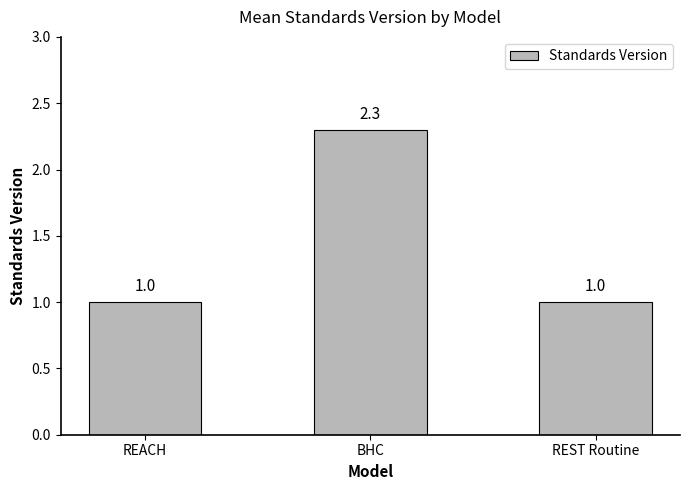

What is the minimum value shown in the chart?

1.0